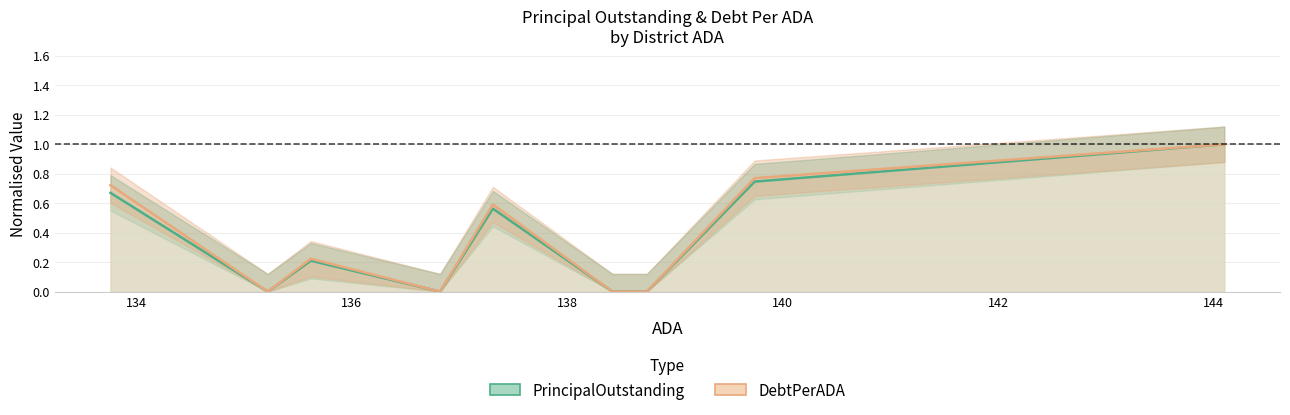

In DebtPerADA, how many points are higher than both neighbors (excluding endpoints)?

2